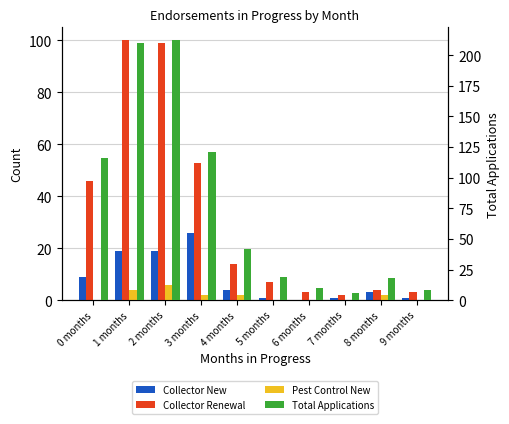

What are all the series names shown in the legend?

Collector New, Collector Renewal, Pest Control New, Total Applications